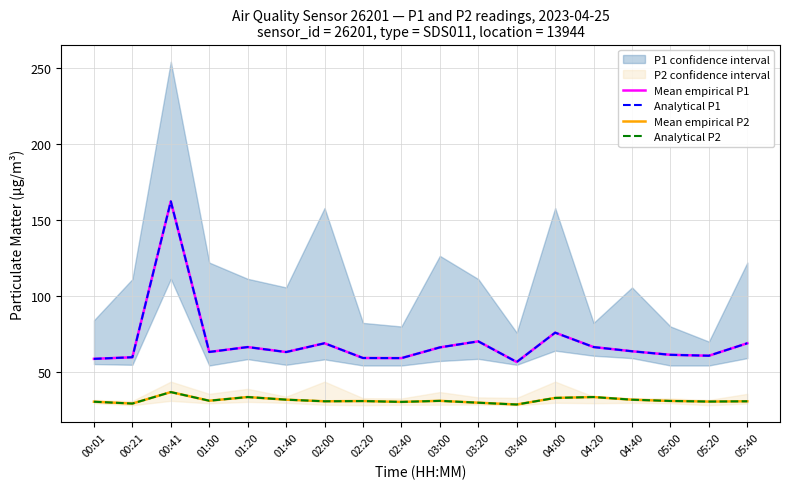

True or false: Mean empirical P2 and Analytical P1 intersect in this chart.

False